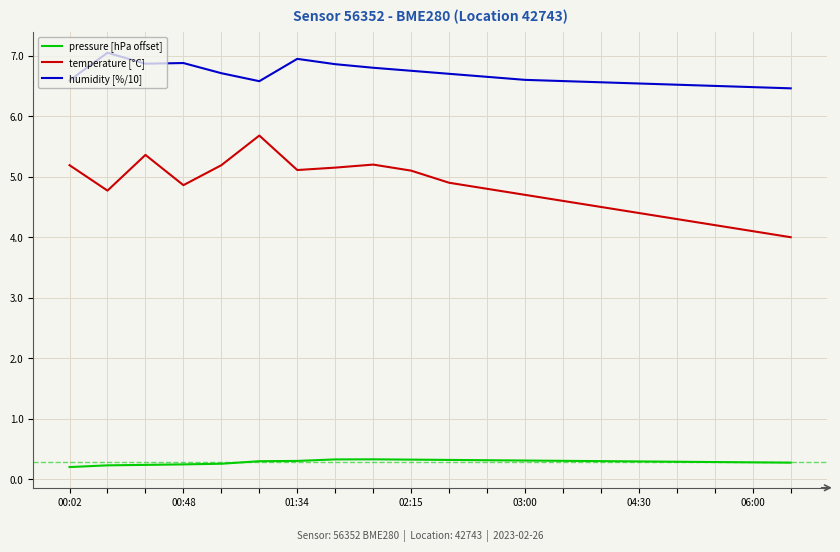

Which series has the largest range (max minus min)?

temperature [°C]